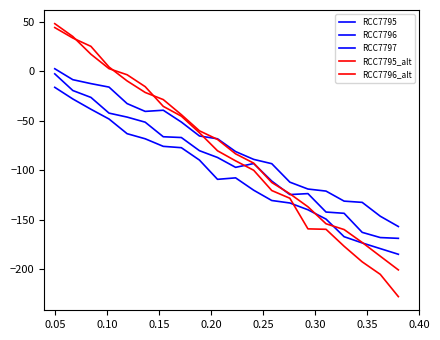

Rank the series by their maximum value, from highest to lowest.

RCC7795_alt, RCC7796_alt, RCC7795, RCC7796, RCC7797